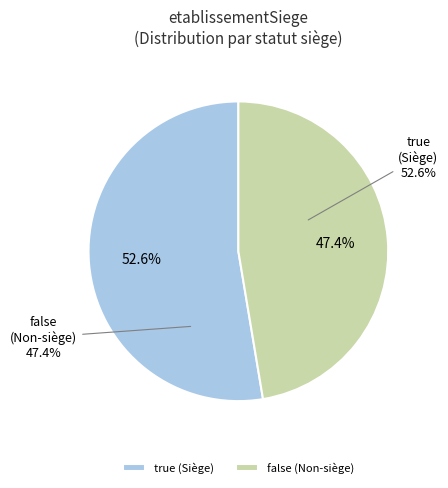

To the nearest percent, what percentage of the pie is true?

53%